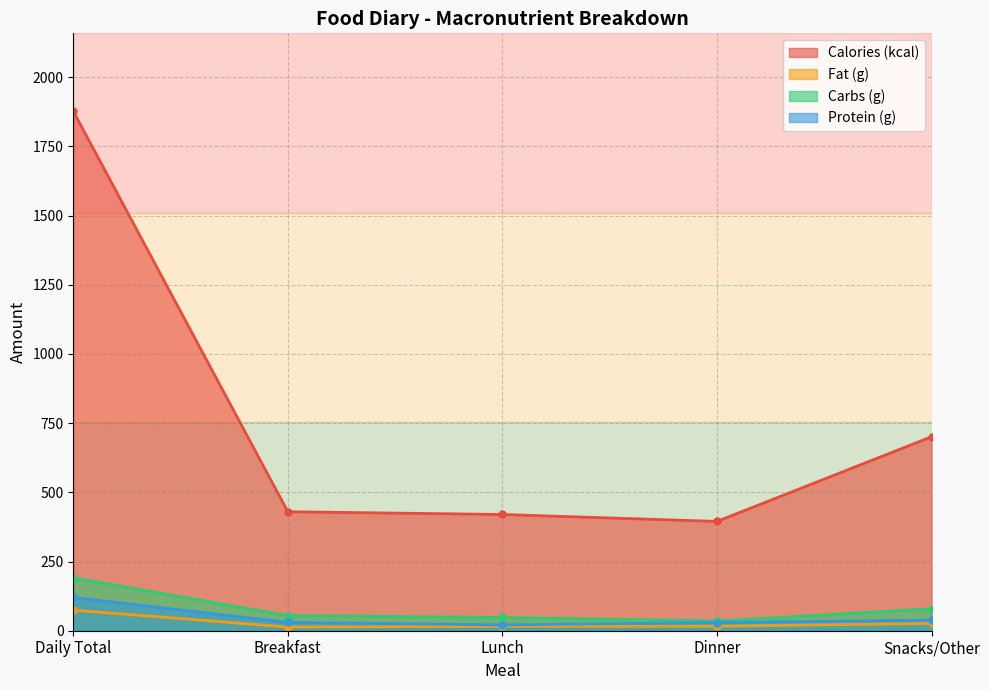

Which category has the highest value in the Calories (kcal) series?

Daily Total